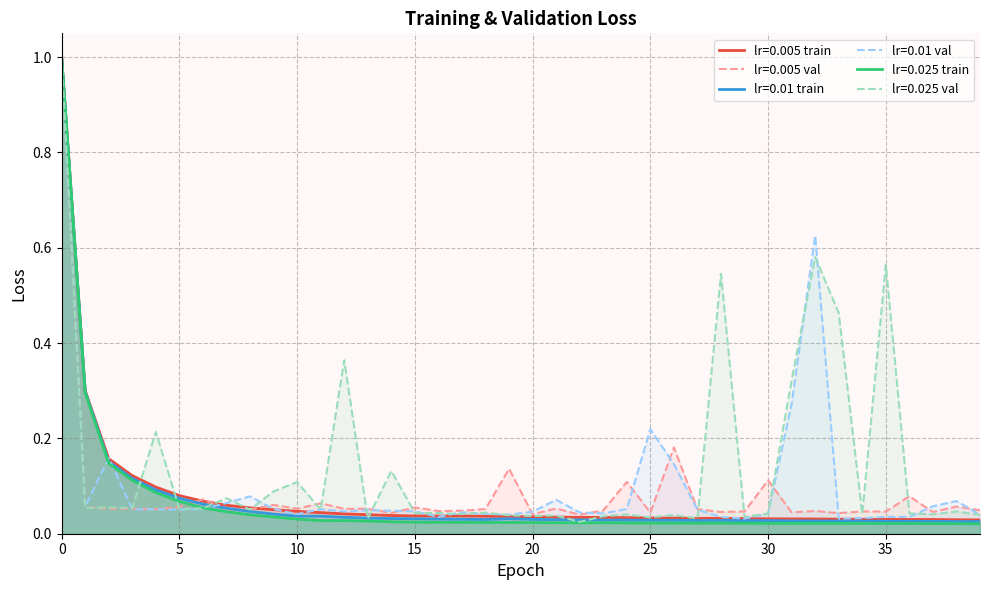

Does the chart have visible grid lines?

Yes